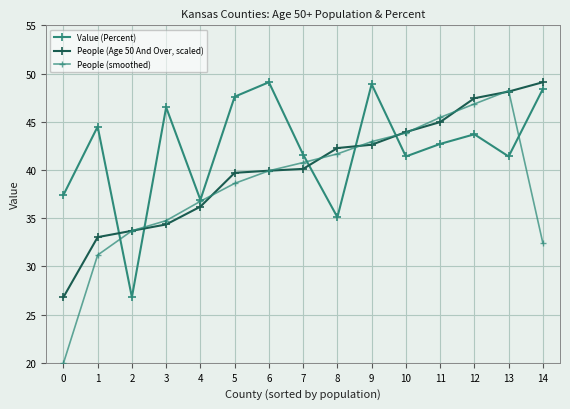

How many distinct data groups are displayed?

3